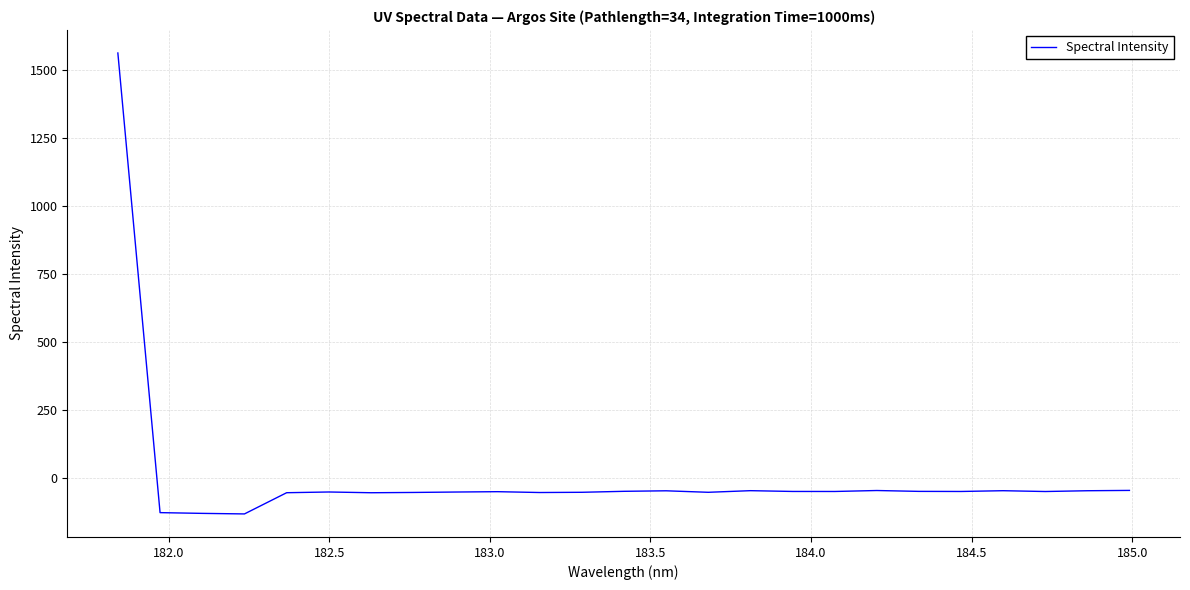

What is the smallest value displayed?

-131.8